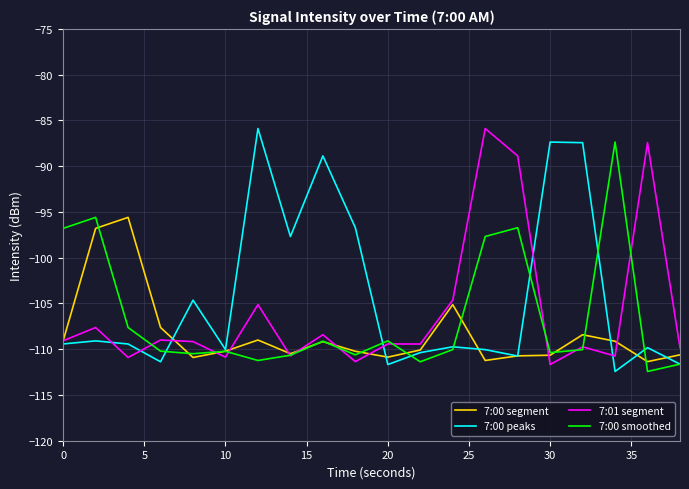

What is the greatest value displayed?

-85.9